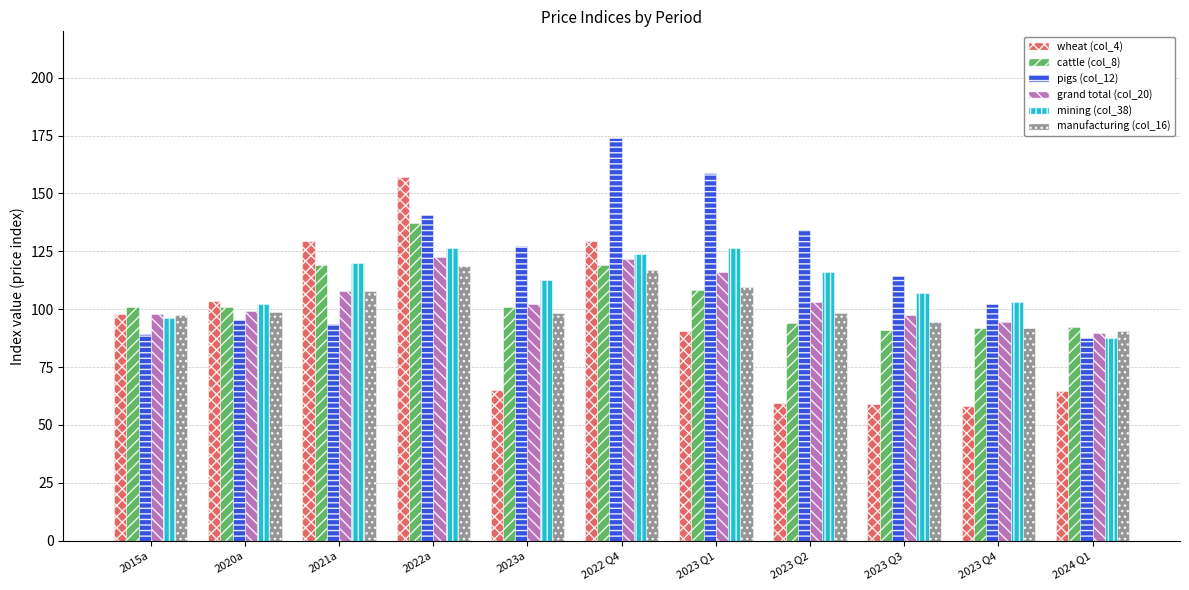

What is the label of the 1st bar from the left?

2015a